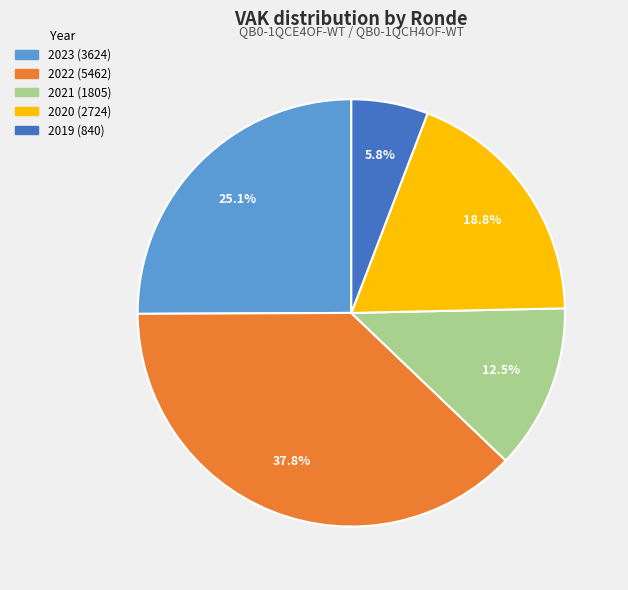

Is there any slice that represents more than half of the pie?

No